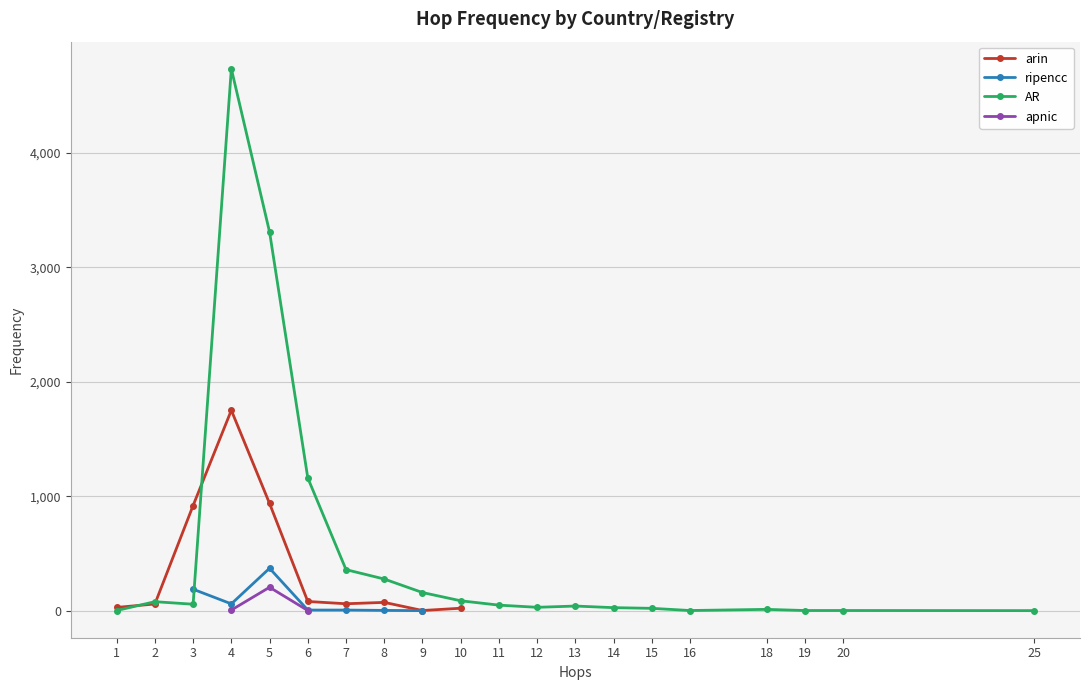

What is the approximate value of arin at 1, to the nearest 50?

50